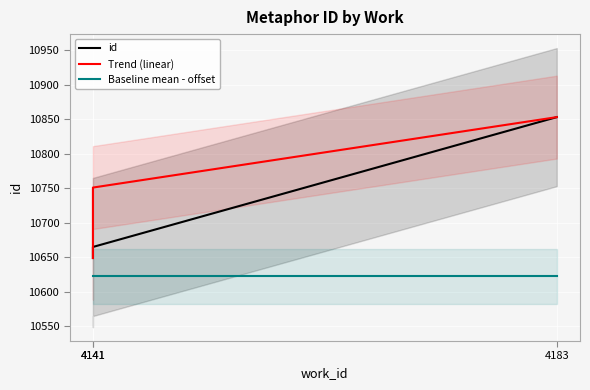

What is the sum of the Baseline mean - offset values at 4141 and 4141?

21244.7